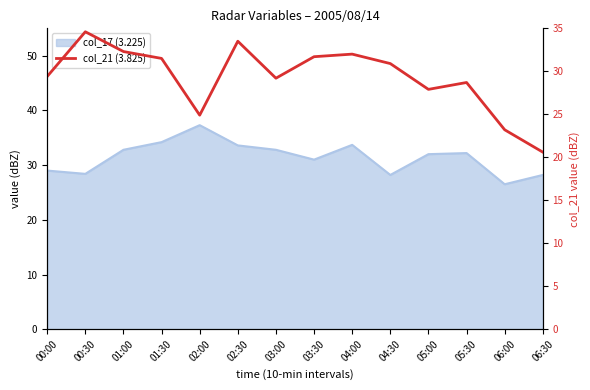

At which category does the chart reach its minimum across all series?

06:30